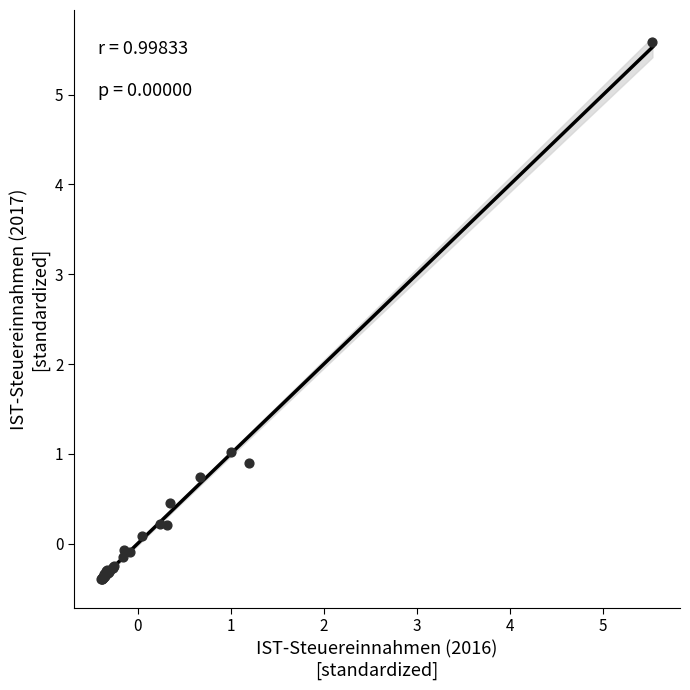

What Y value in the scatter plot is closest to 2?

1.0